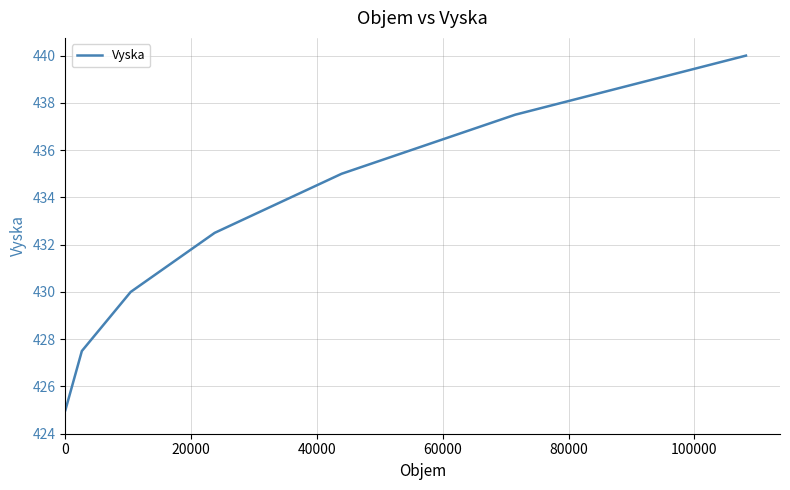

What is the difference between the maximum and minimum values?

15.0